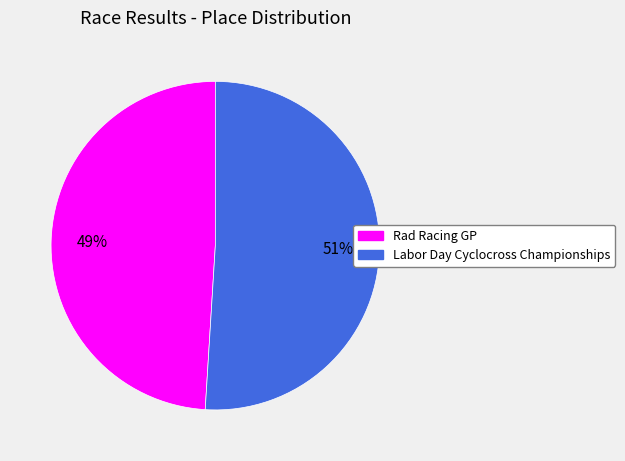

How many slices are in this pie chart?

2